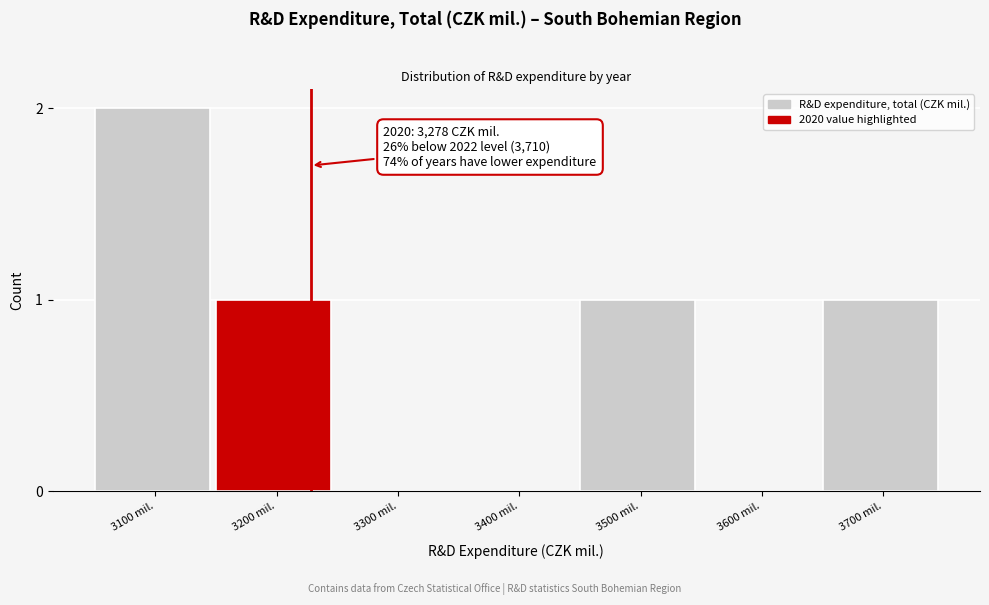

Reading left to right, extract all data points from this chart.

3100 mil.=2	3200 mil.=1	3300 mil.=0	3400 mil.=0	3500 mil.=1	3600 mil.=0	3700 mil.=1